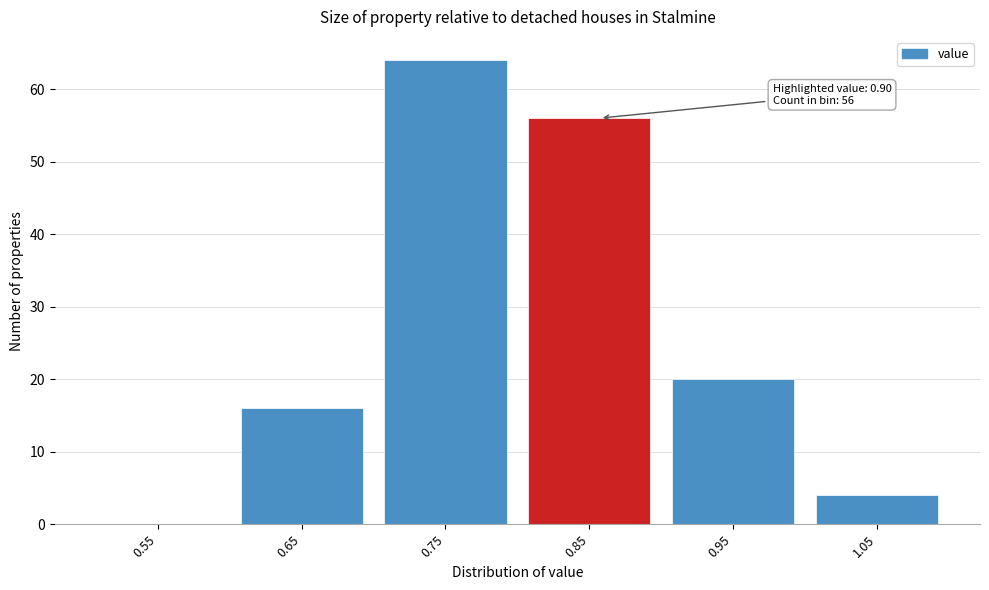

Reading left to right, list all the values displayed in this chart.

0.55=0	0.65=16	0.75=64	0.85=56	0.95=20	1.05=4